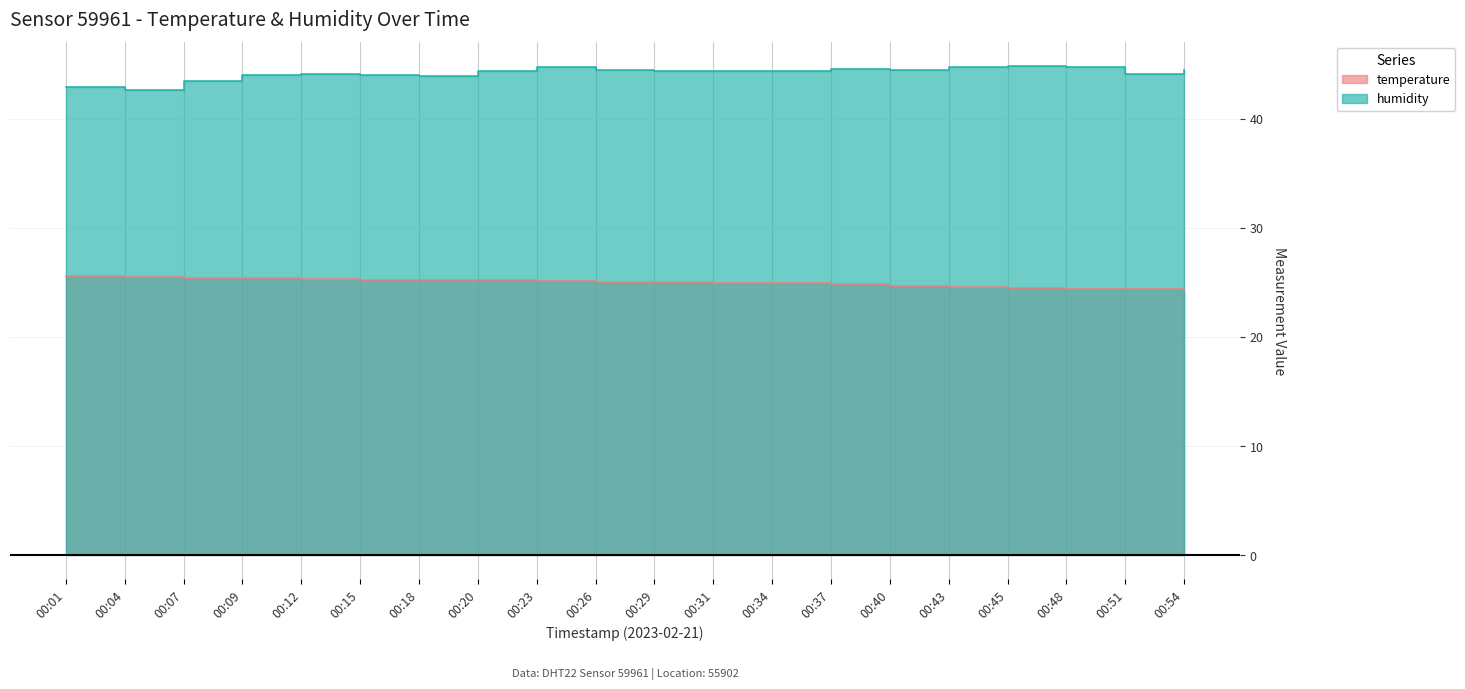

Which series has the largest total across all categories?

humidity